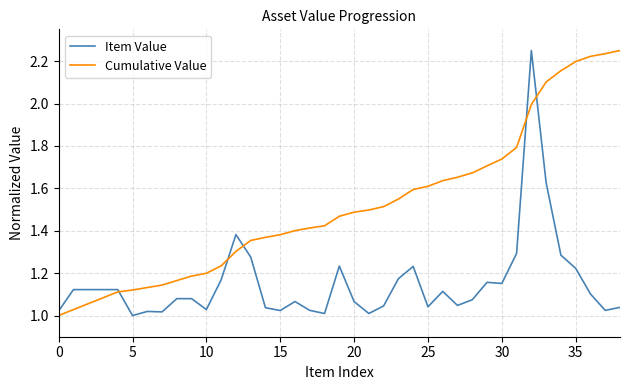

Rank the series by their average value, from highest to lowest.

Cumulative Value, Item Value